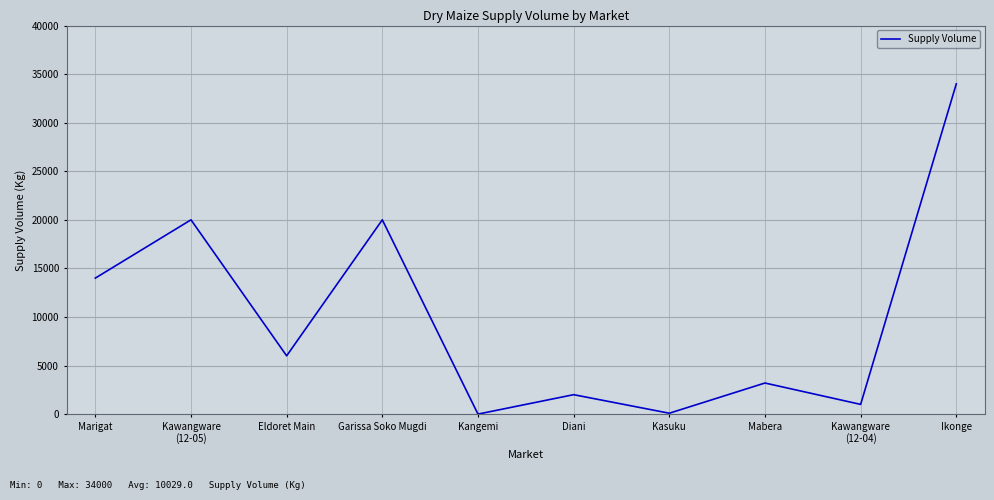

How many lines are shown in the chart?

1